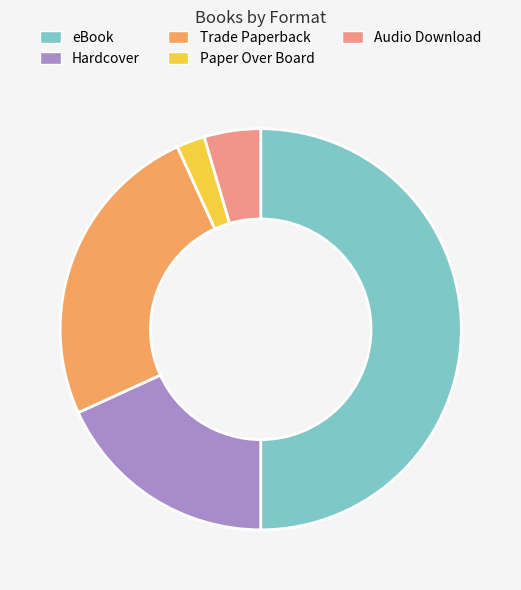

Approximately how many times larger is the value at Trade Paperback compared to Audio Download?

5.5